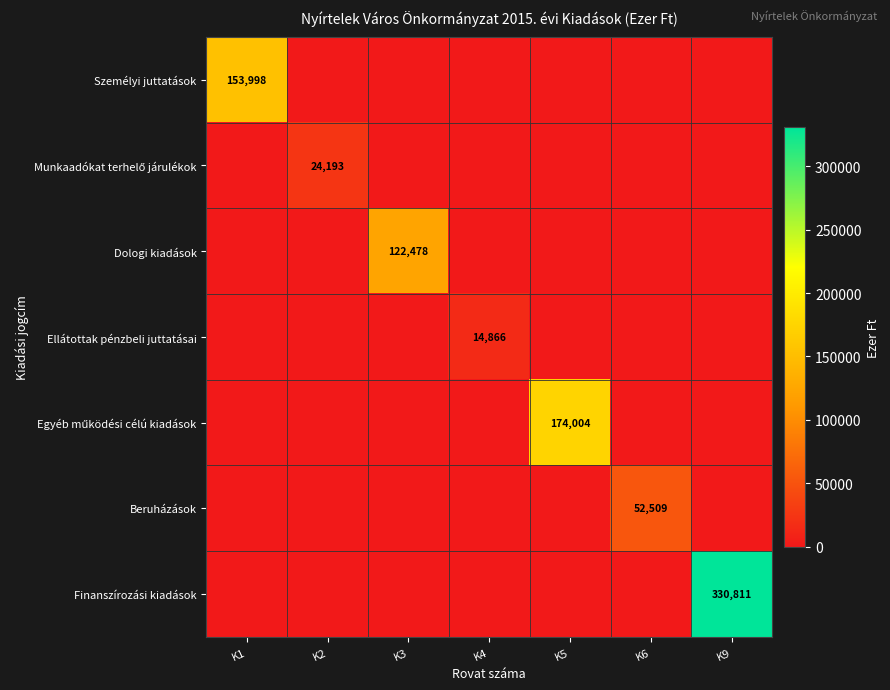

True or false: Ellátottak pénzbeli juttatásai has a value of 24821 at K4.

False